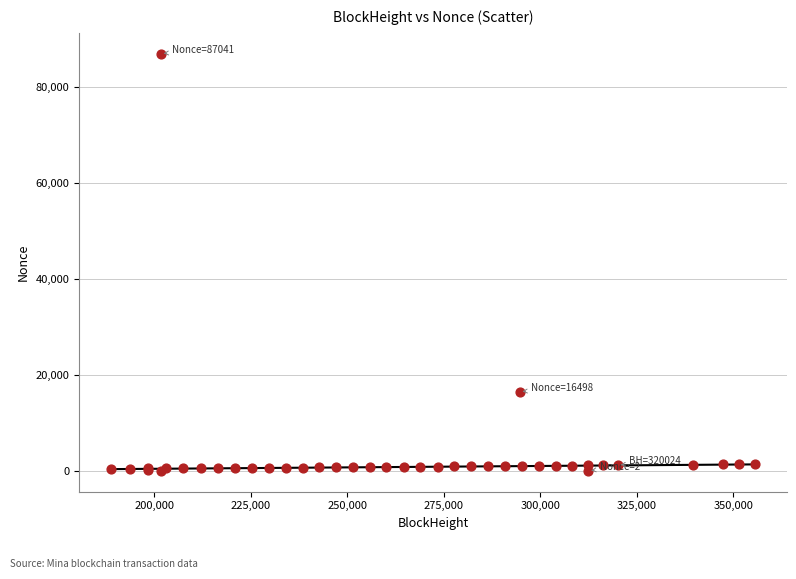

What Y value in the scatter plot is closest to 43521?

16498